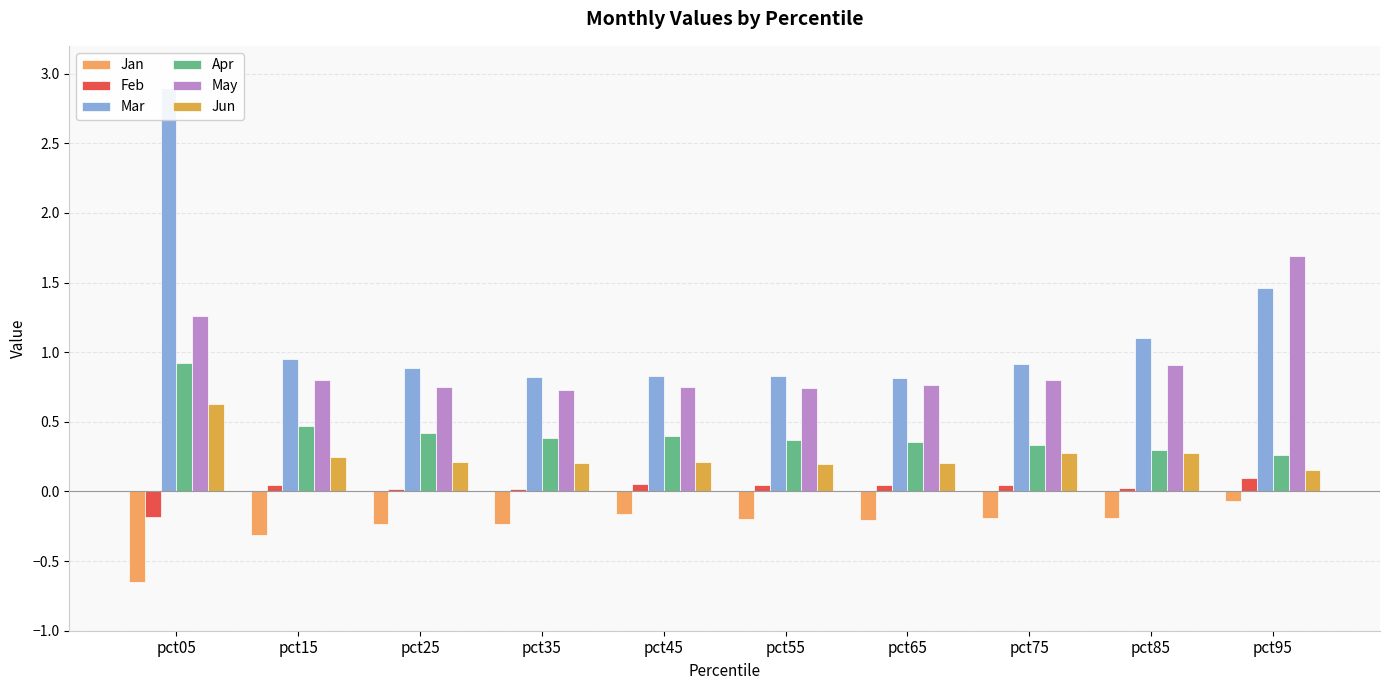

What are all the series names shown in the legend?

Jan, Feb, Mar, Apr, May, Jun